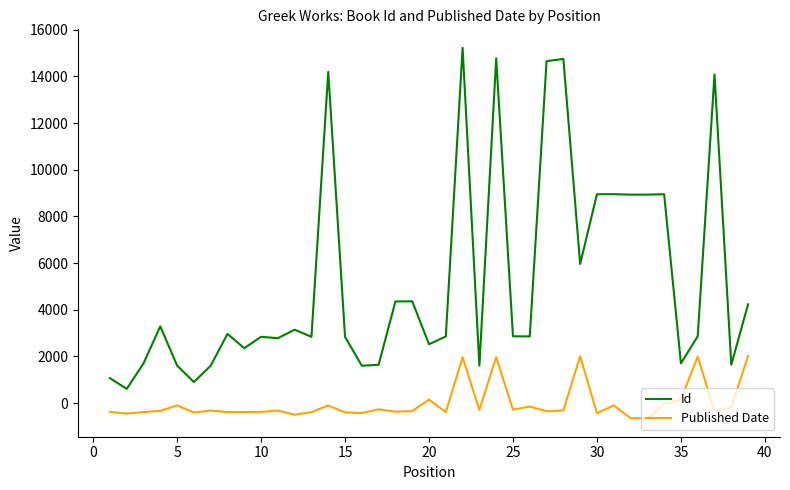

Rank the series by their maximum value, from highest to lowest.

Id, Published Date